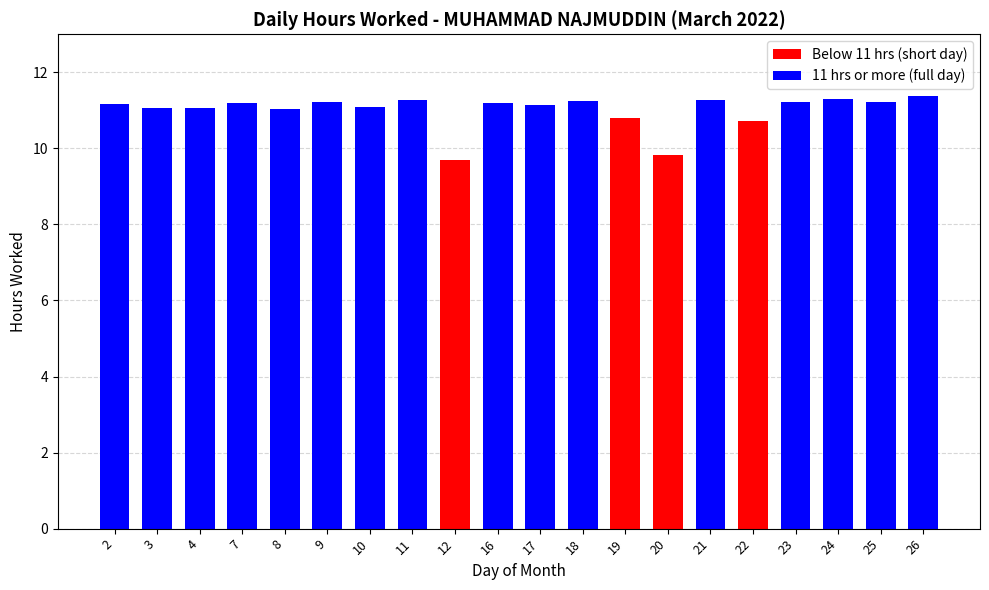

The chart shows a value of 11.3 at 21. True or false?

True